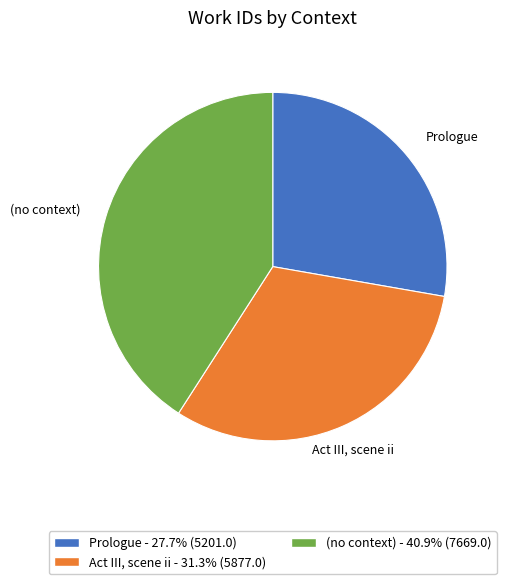

Is the sum of Prologue and (no context) greater than half?

Yes